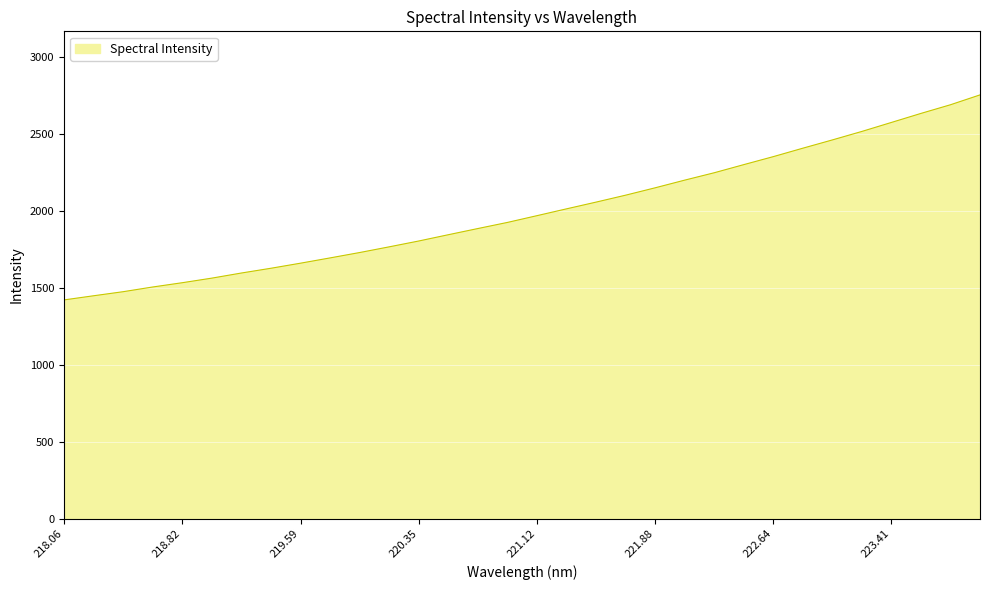

What is the maximum value shown in the chart?

2756.1